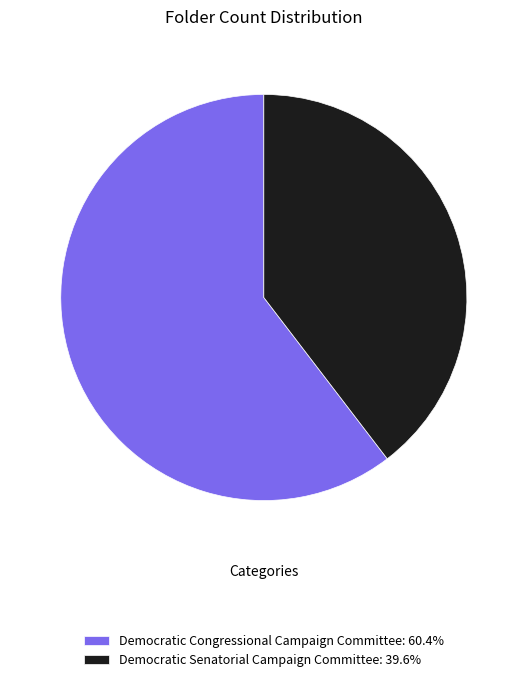

Approximately how many times larger is the value at Democratic Congressional Campaign Committee: 60.4% compared to Democratic Senatorial Campaign Committee: 39.6%?

1.5